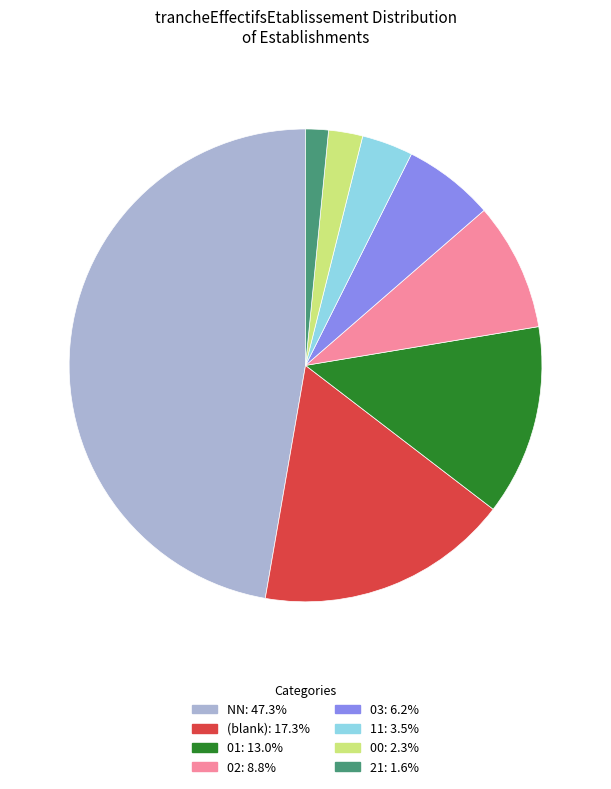

Is there any slice that represents more than half of the pie?

No